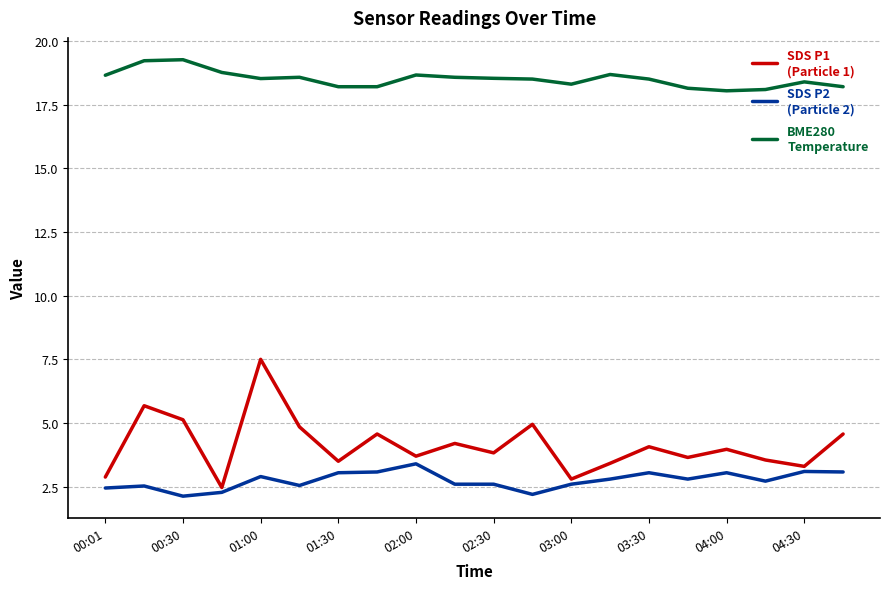

How many lines are shown in the chart?

3